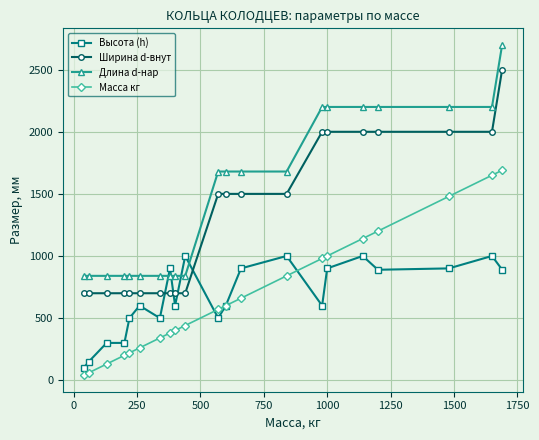

Is this an area chart (filled region under the line)?

No